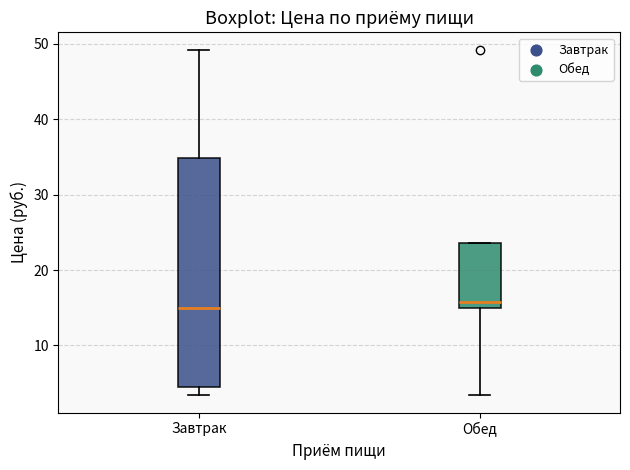

Comparing the boxes themselves (not the whiskers), which one is the tallest?

Завтрак